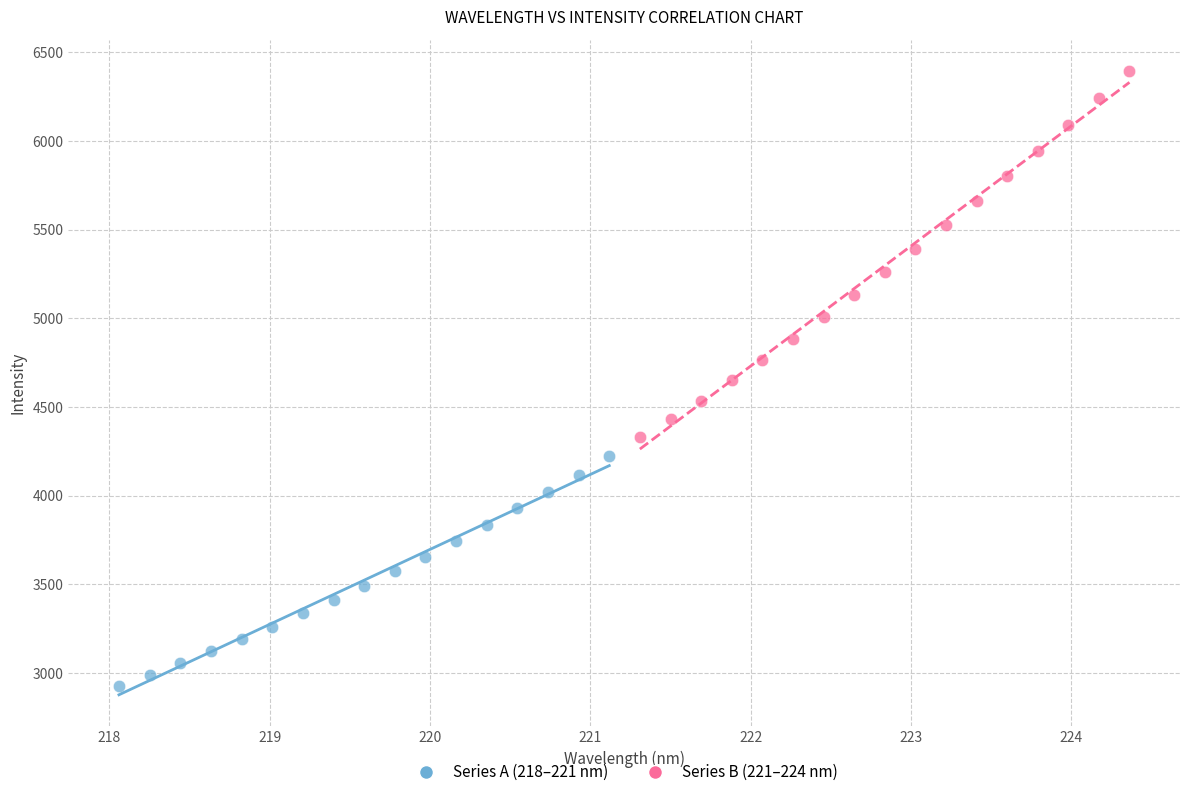

Which series has the largest Y range (max minus min)?

Series B (221–224 nm)